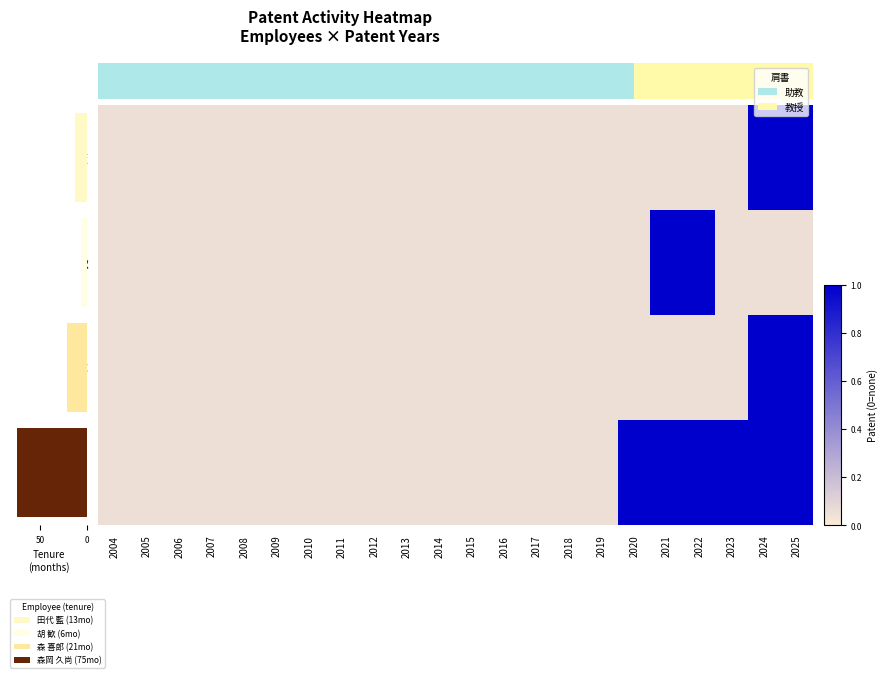

The 田代 藍 series shows 0.0 at 2017. True or false?

False